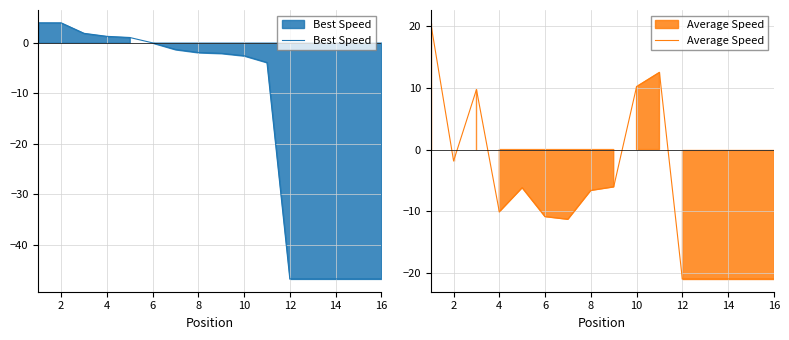

Rank the series by their maximum value, from highest to lowest.

Average Speed, Best Speed